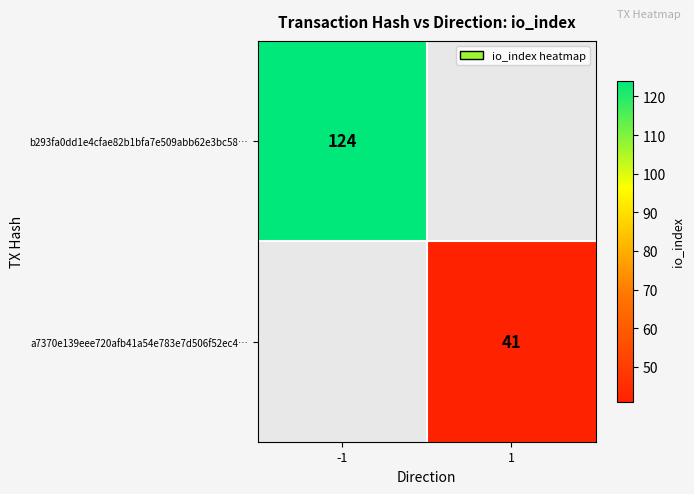

The b293fa0dd1e4cfae82b1bfa7e509abb62e3bc58… series shows 194.5 at -1. True or false?

False